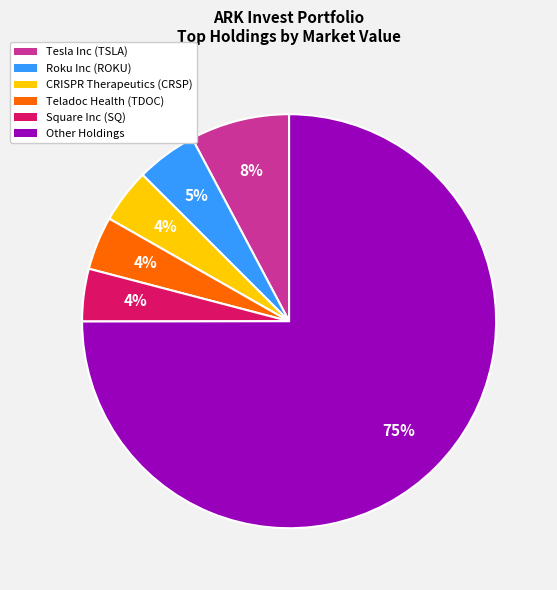

Approximately how many times larger is the value at Square Inc (SQ) compared to Tesla Inc (TSLA)?

0.5